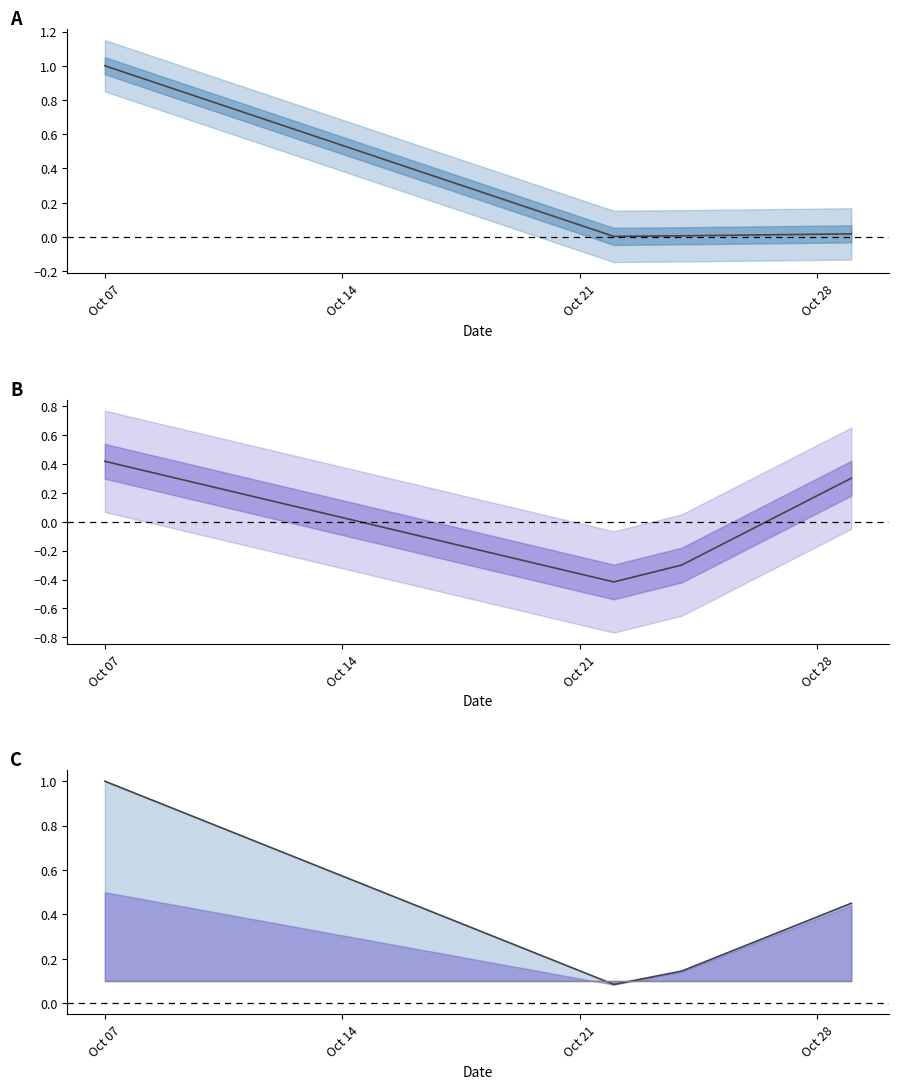

How many data points in dept id (center) are less than 0?

2